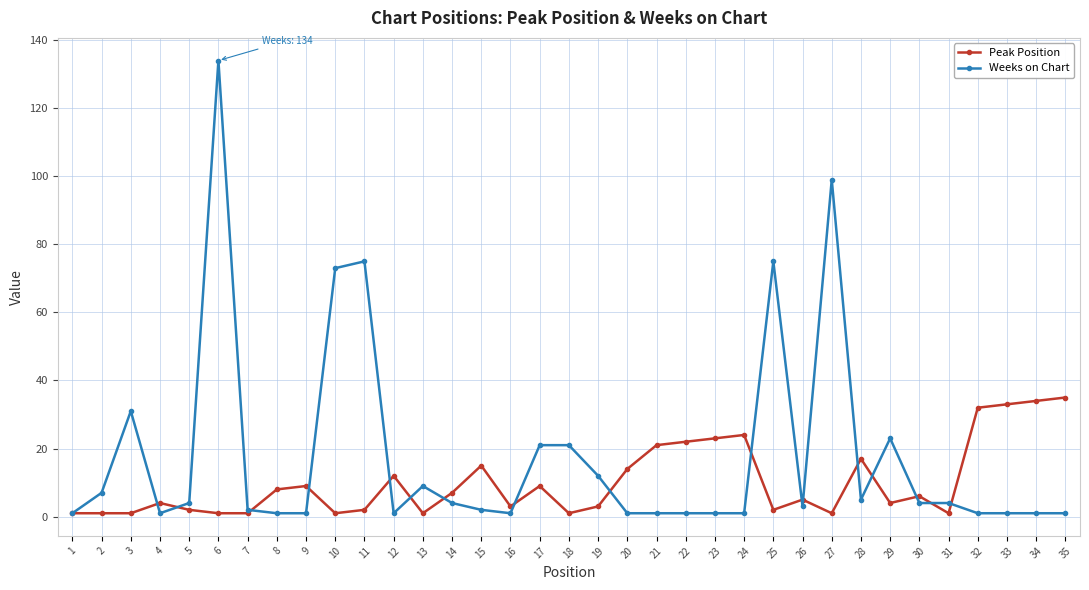

What is the maximum value for Weeks on Chart?

134